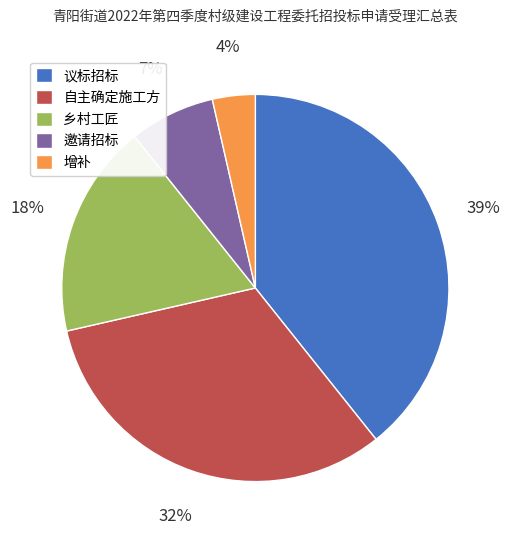

Is it true that 乡村工匠 is 18% of the pie?

True